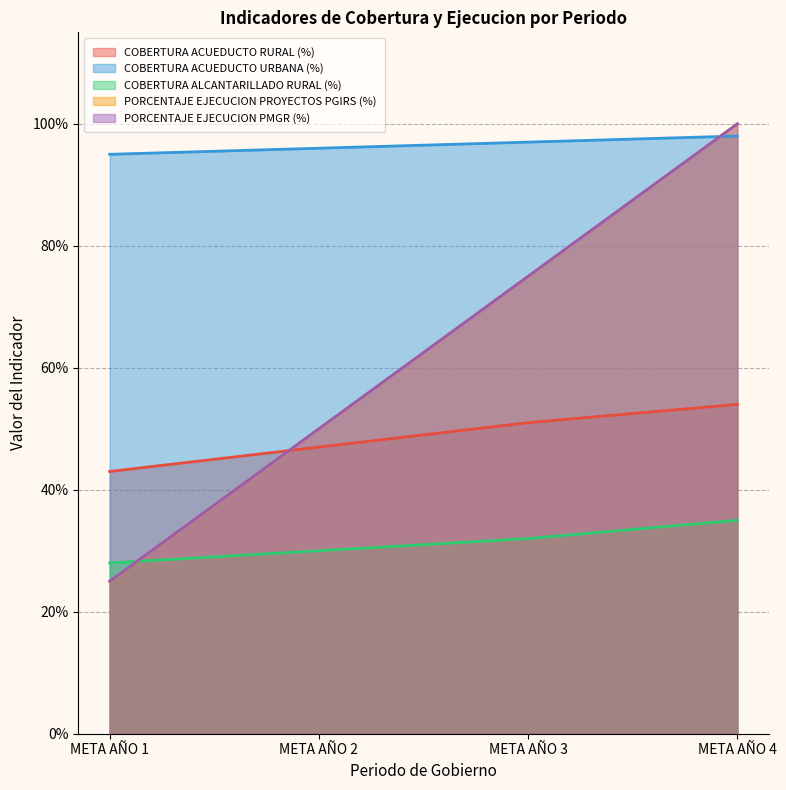

What are all the series names shown in the legend?

COBERTURA ACUEDUCTO RURAL (%), COBERTURA ACUEDUCTO URBANA (%), COBERTURA ALCANTARILLADO RURAL (%), PORCENTAJE EJECUCION PROYECTOS PGIRS (%), PORCENTAJE EJECUCION PMGR (%)